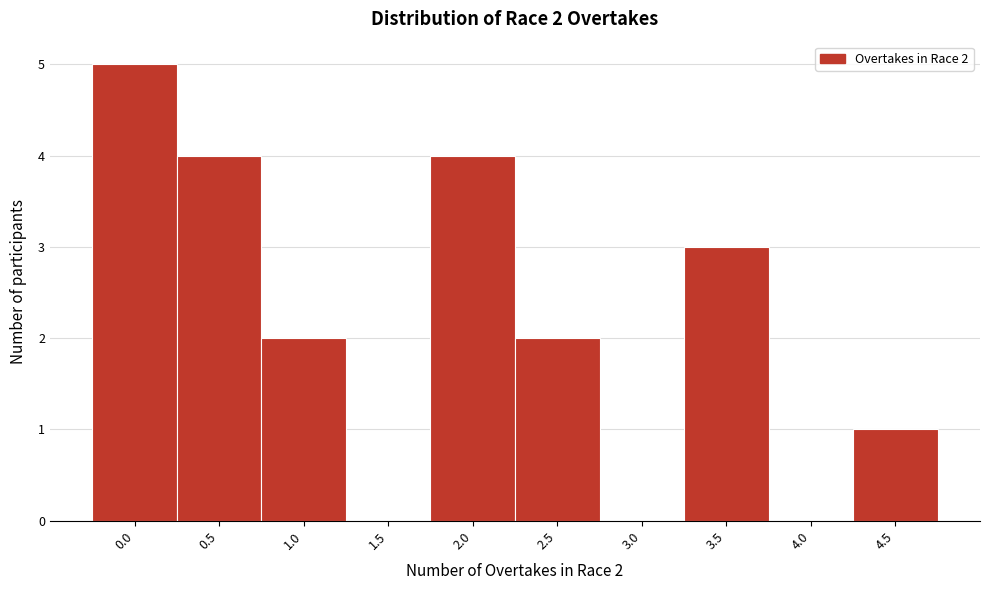

Reading left to right, what are all the values shown in this chart?

0.0=5	0.5=4	1.0=2	1.5=0	2.0=4	2.5=2	3.0=0	3.5=3	4.0=0	4.5=1